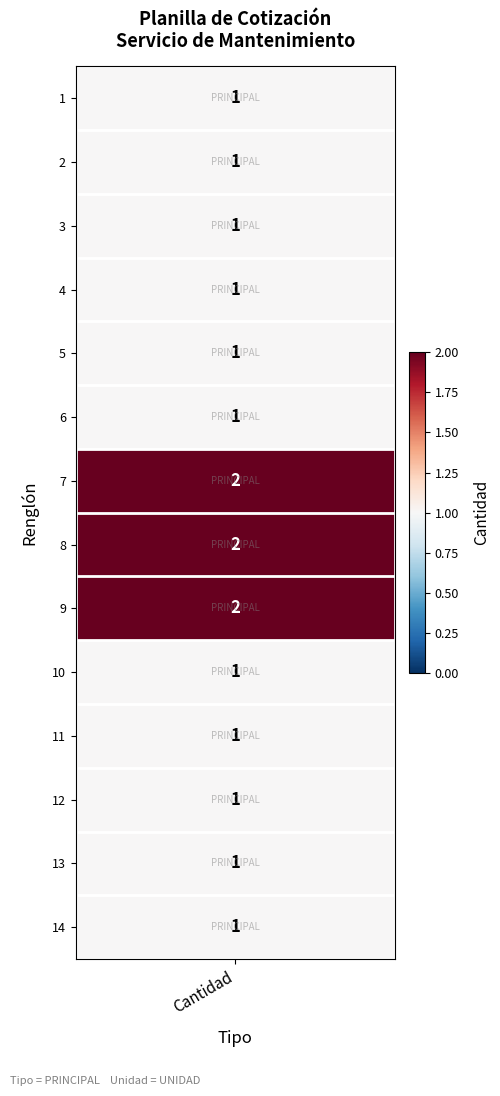

Reading left to right, extract all data points from this chart.

0=1	1=1	2=1	3=1	4=1	5=1	6=2	7=2	8=2	9=1	10=1	11=1	12=1	13=1